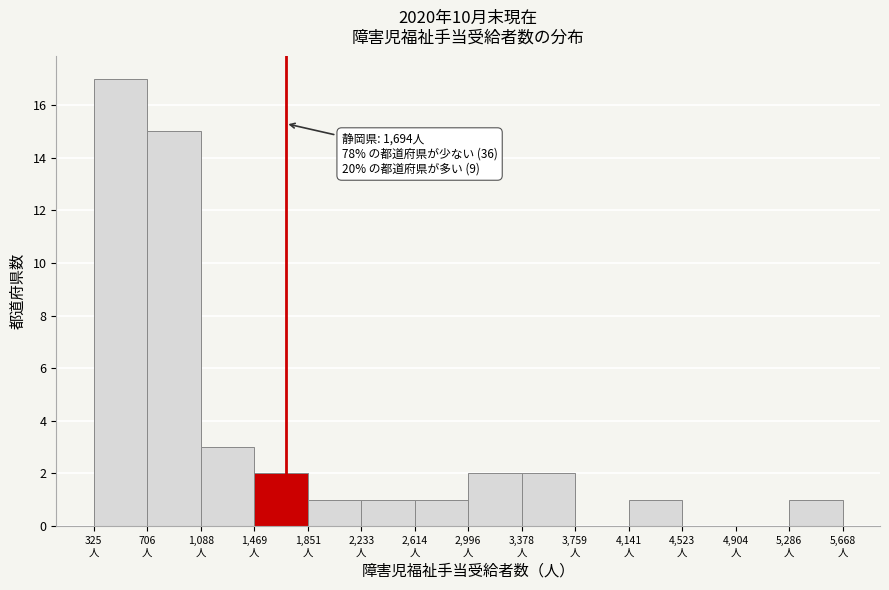

Which range on the x-axis has the tallest bar?

350 to 700